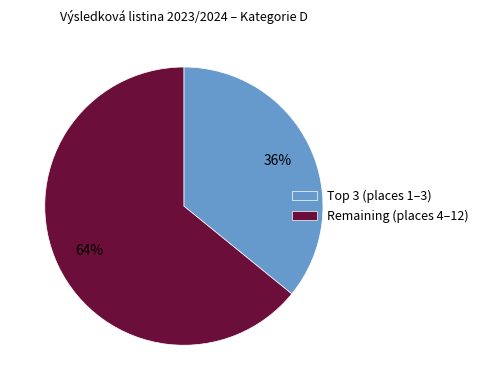

What percentage is the Remaining (places 4–12) slice, to the nearest percent?

64%